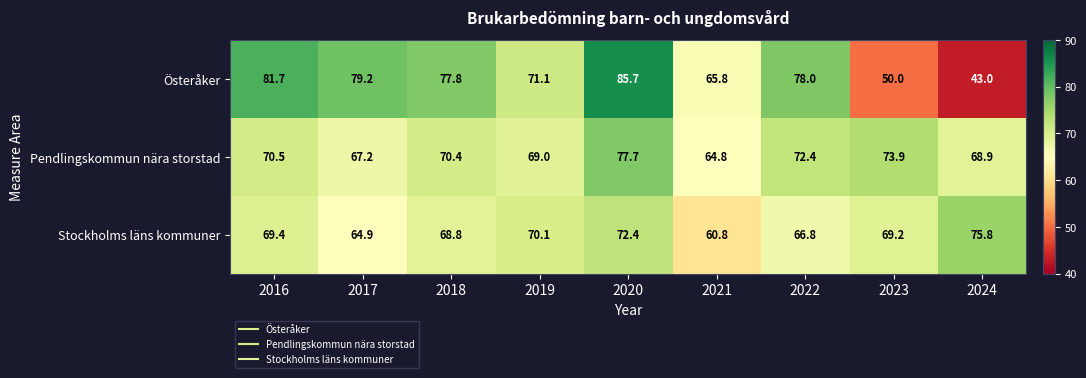

Reading left to right, extract all data points from this chart.

Österåker: 81.7	79.2	77.8	71.1	85.7	65.8	78.0	50.0	43.0
Pendlingskommun nära storstad: 70.5	67.2	70.4	69.0	77.7	64.8	72.4	73.9	68.9
Stockholms läns kommuner: 69.4	64.9	68.8	70.1	72.4	60.8	66.8	69.2	75.8